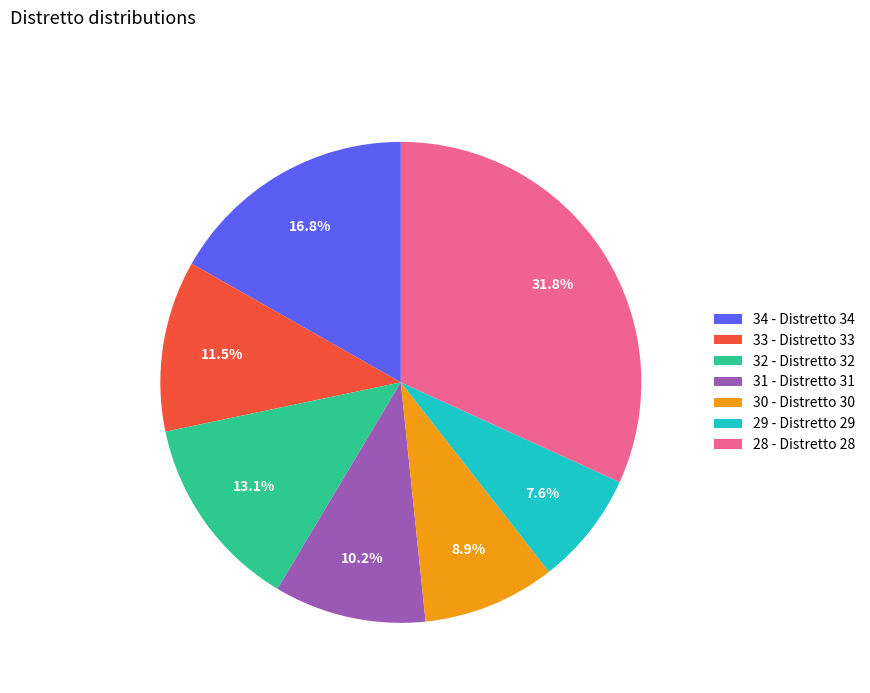

Does 30 - Distretto 30 account for over 50% of the chart?

No